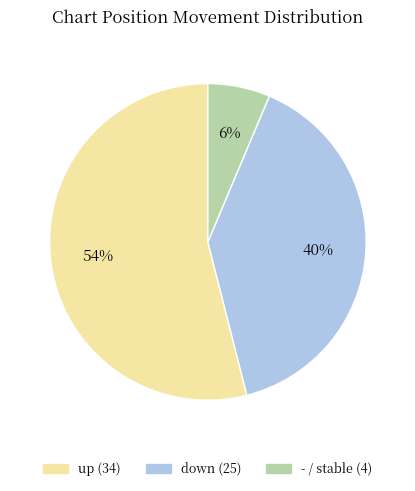

Rank the categories by value from highest to lowest.

up, down, -